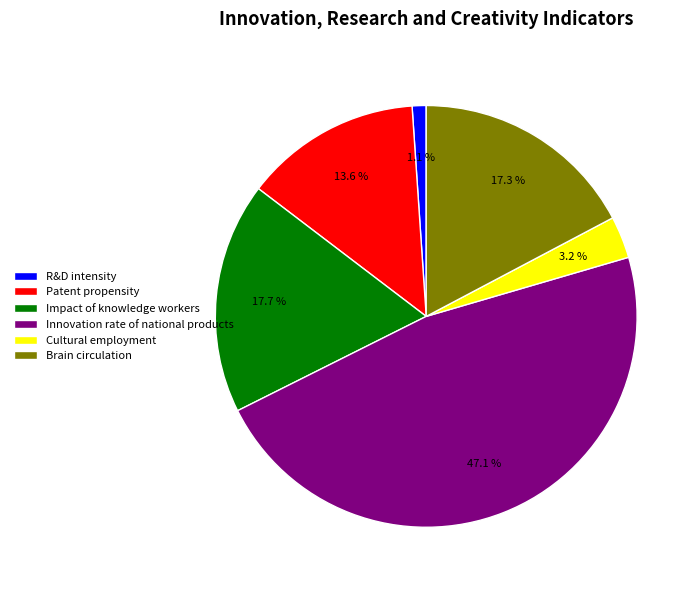

Is there any slice that represents more than half of the pie?

No